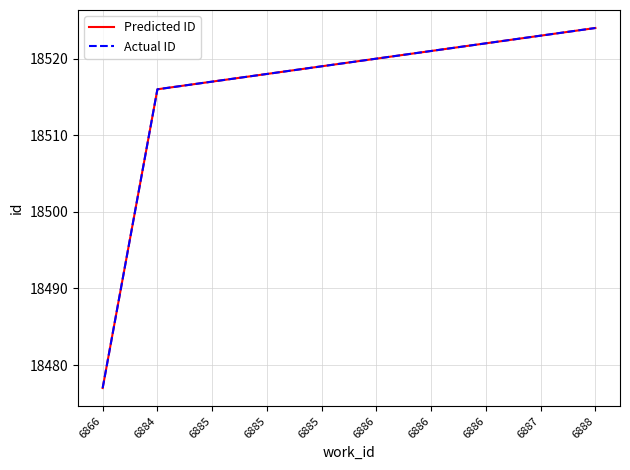

True or false: Predicted ID has more than 1 points higher than both neighbors.

False